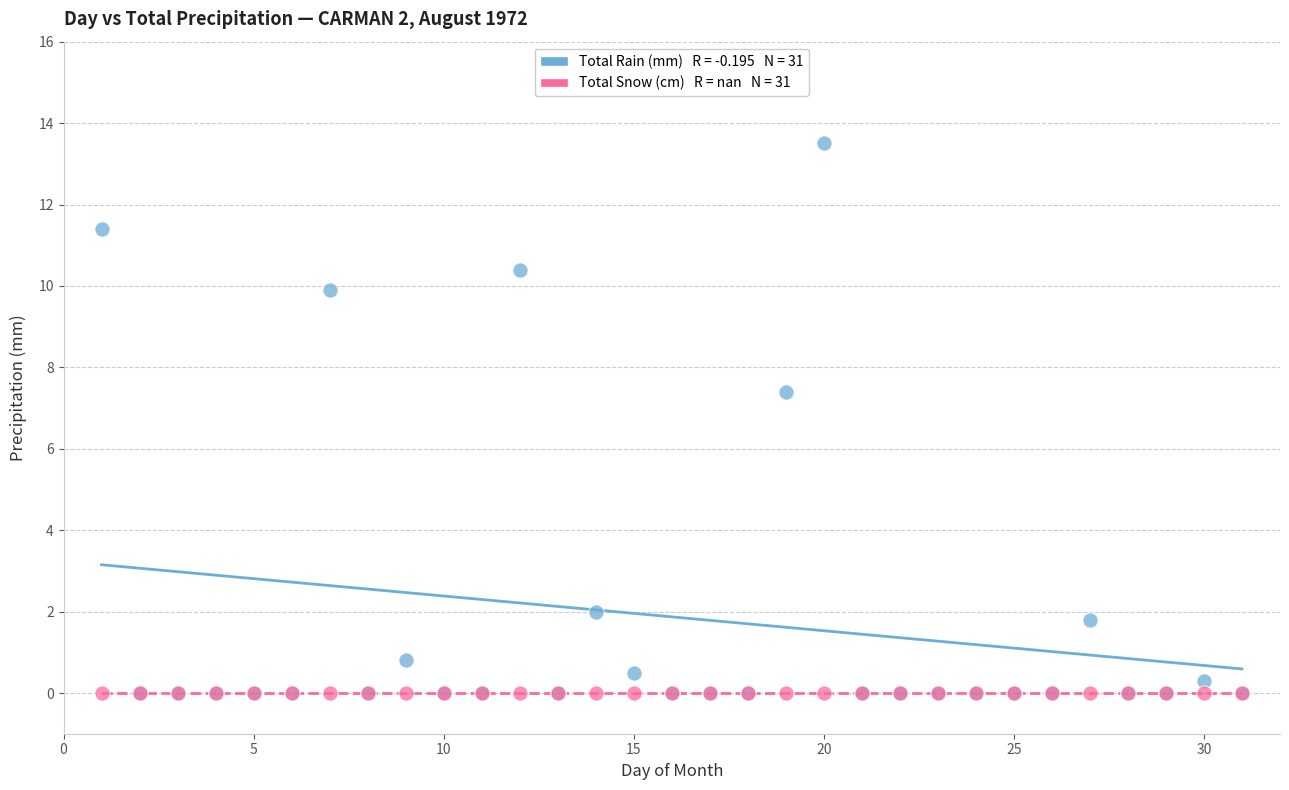

Across all series, what Y value is closest to 6?

7.4